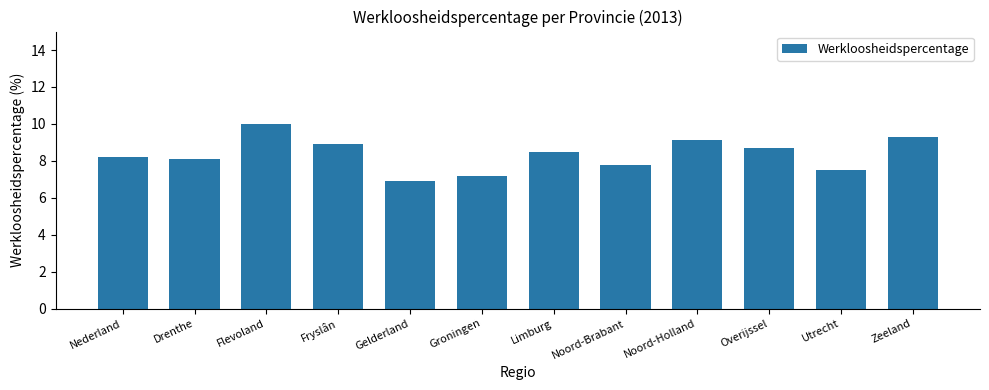

How many data points does each series have?

12